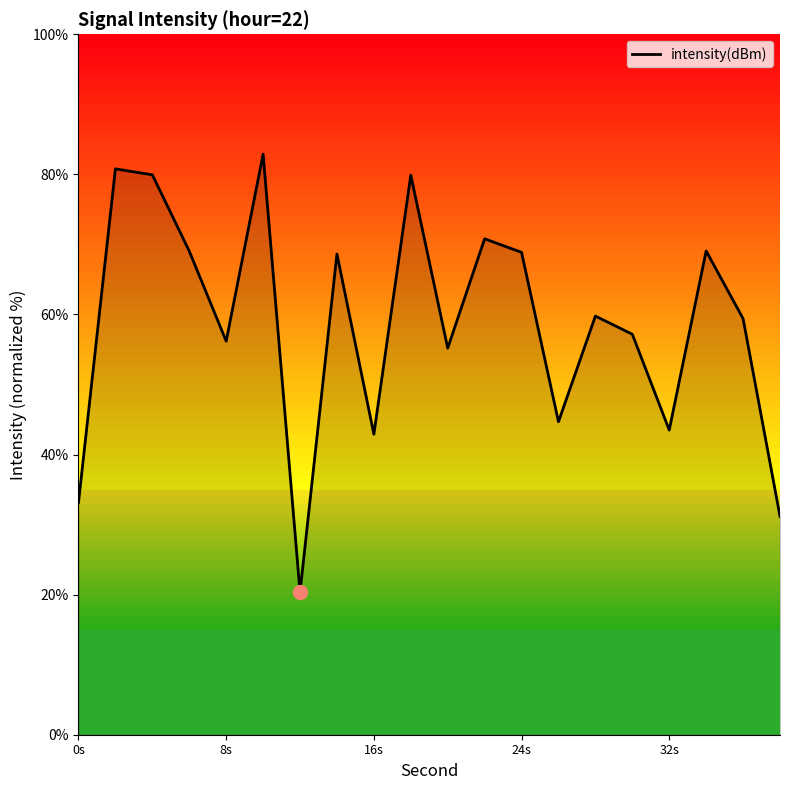

What is the difference between the maximum and minimum values?

62.6